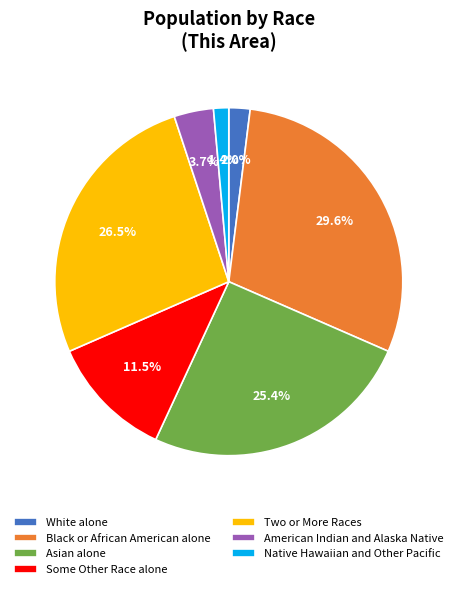

Is Black or African American alone the majority of the pie?

No